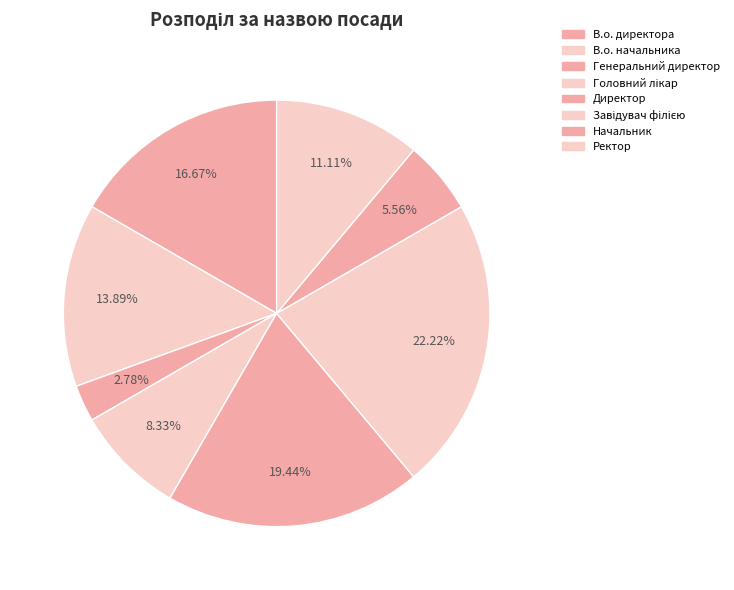

Is there a majority slice in this chart?

No